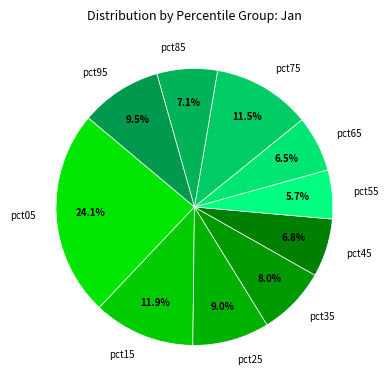

Is it true that pct55 is 6% of the pie?

True